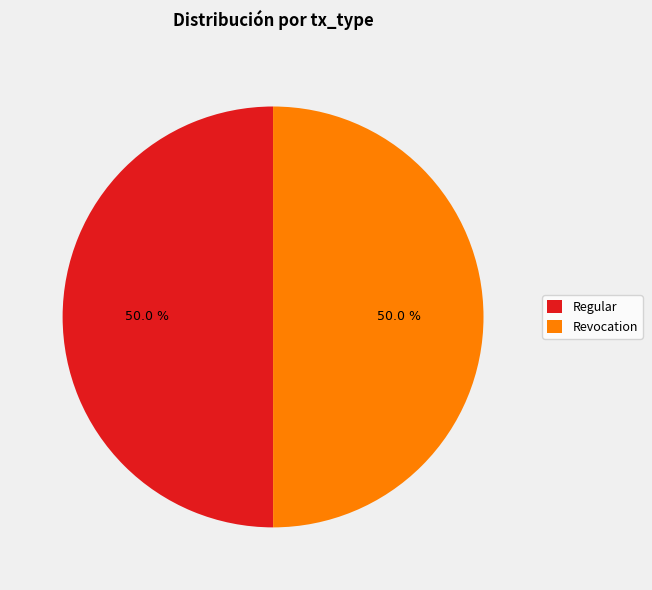

What portion of the pie excludes Revocation?

50.0%